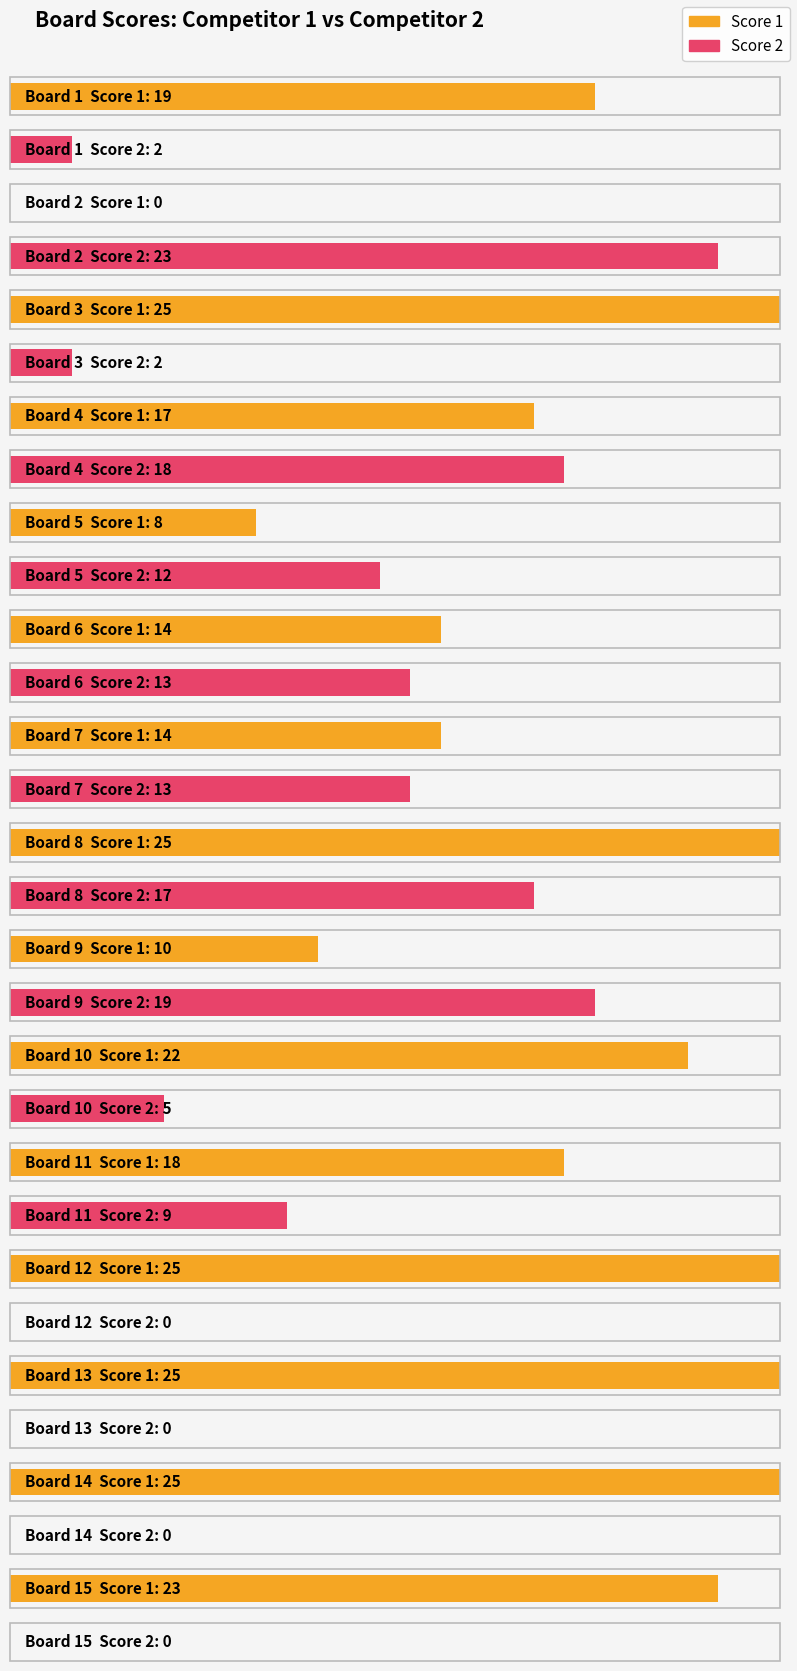

What is the value of the Score 2 bar at the 10th from the left?

5